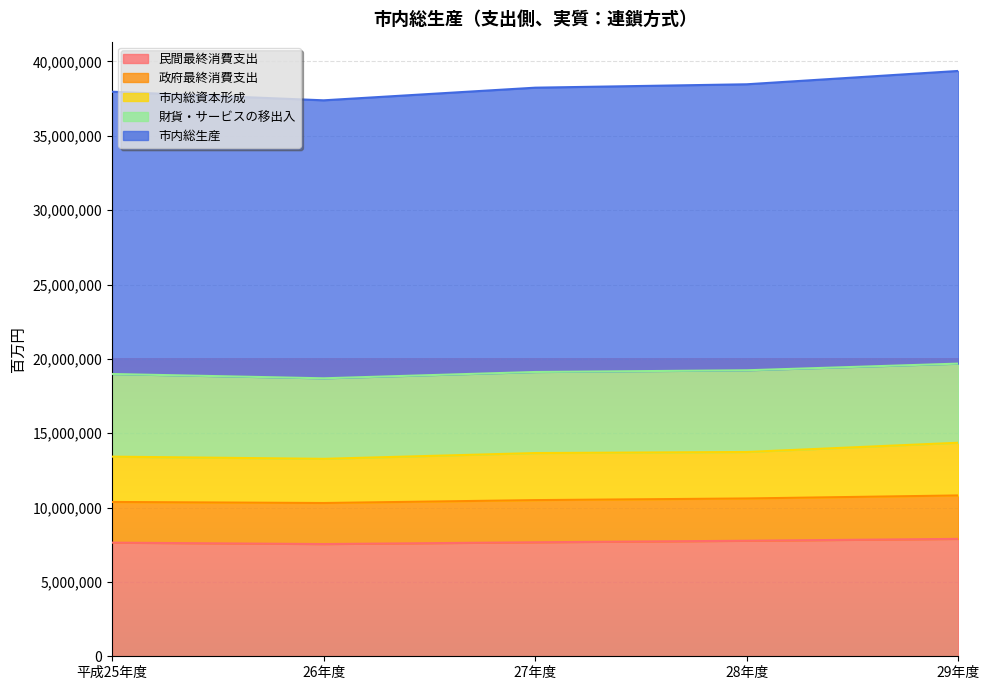

What is the highest value of the 民間最終消費支出 series?

7895419